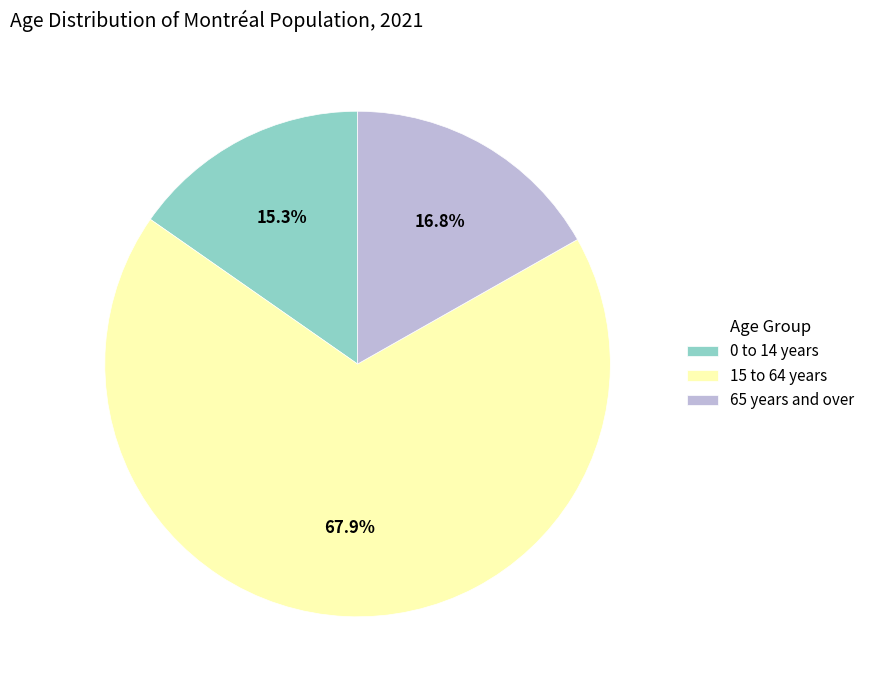

Which has a higher value, 0 to 14 years or 15 to 64 years?

15 to 64 years